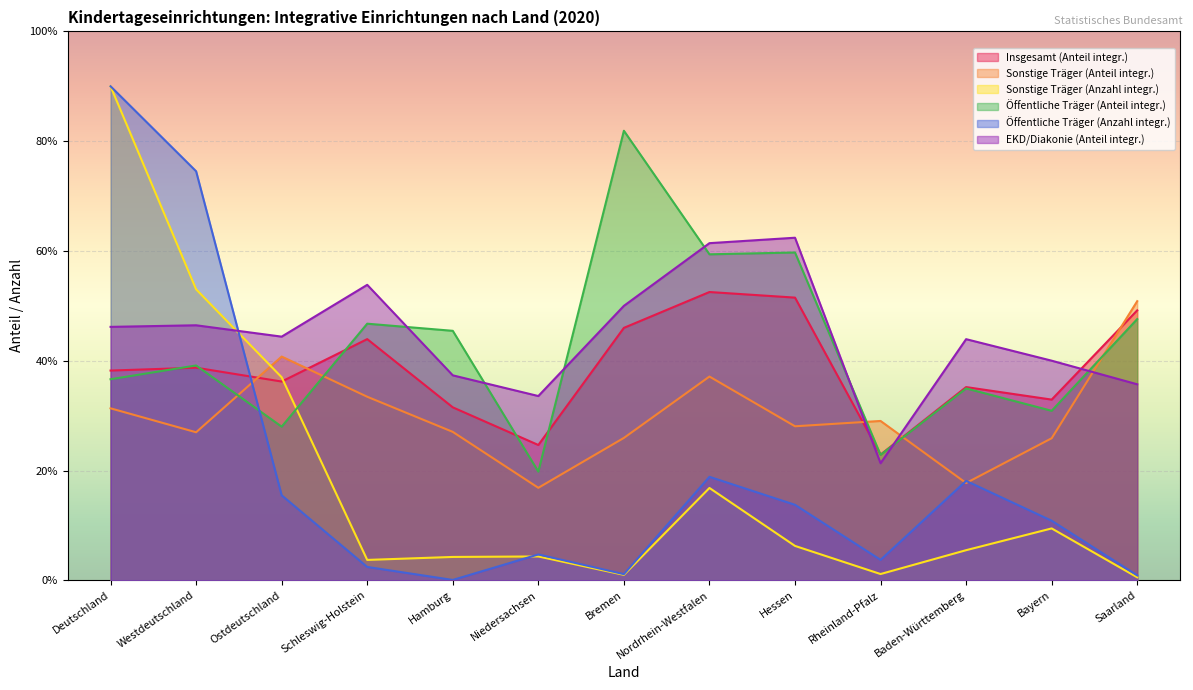

Where does the Öffentliche Träger (Anteil integr.) series first go above 39?

Westdeutschland